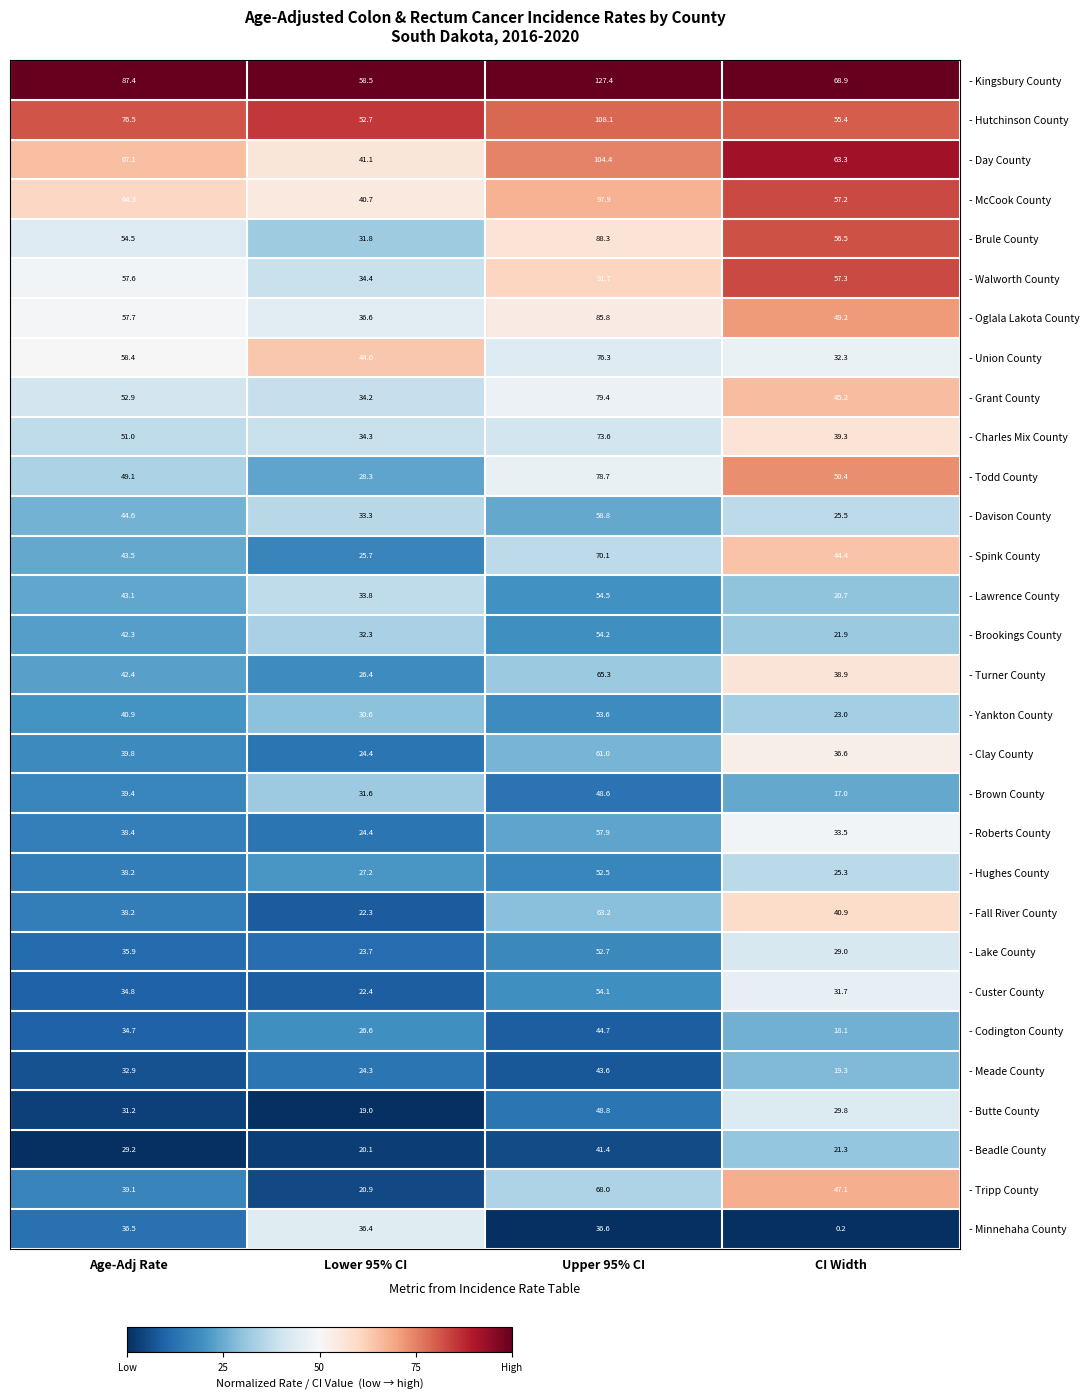

Where does the - Hughes County series first go above 38?

Age-Adj Rate